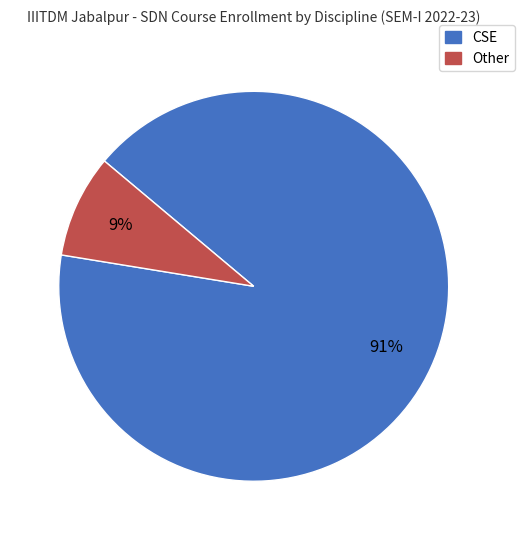

Is there a majority slice in this chart?

Yes